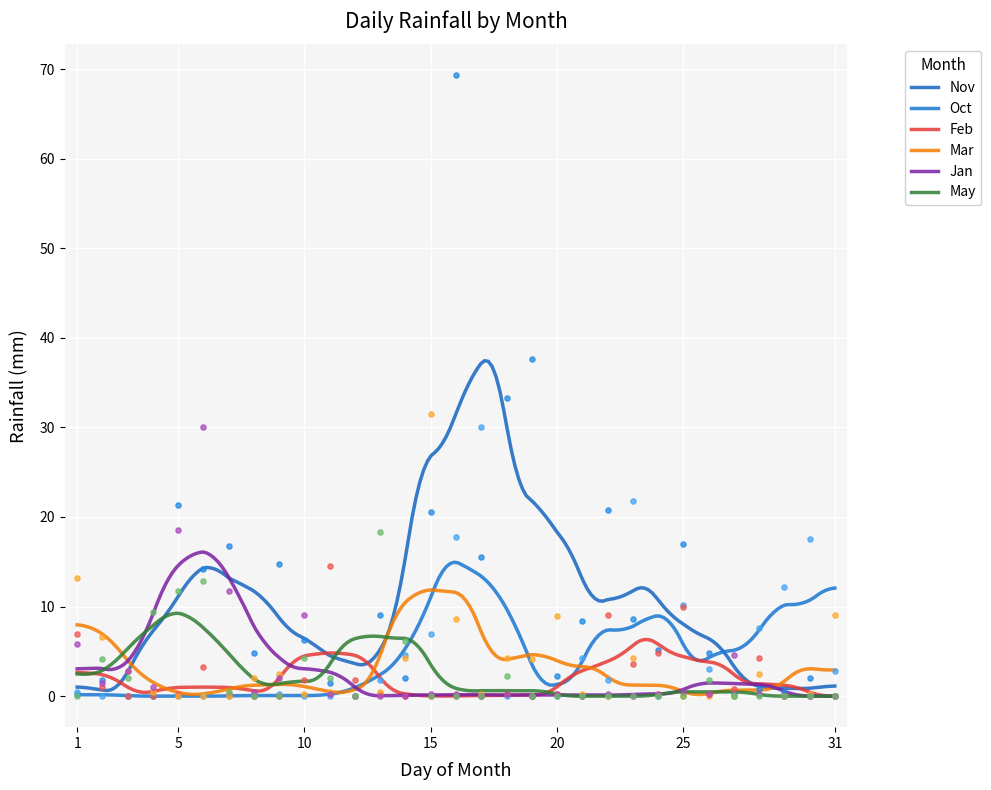

At which category is the sum across all series the highest?

16